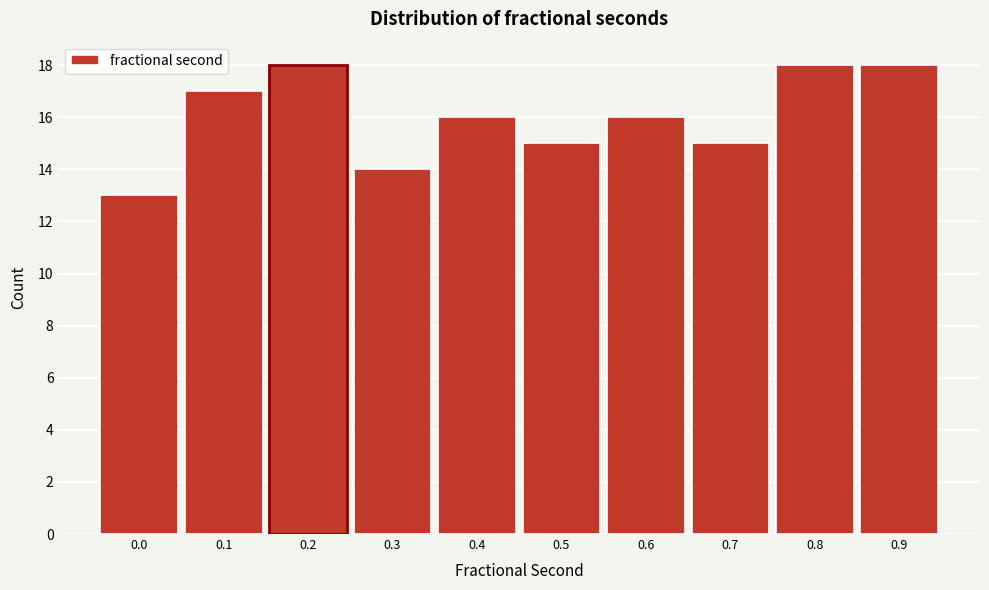

Reading left to right, list all the values displayed in this chart.

0.0=13	0.1=17	0.2=18	0.3=14	0.4=16	0.5=15	0.6=16	0.7=15	0.8=18	0.9=18